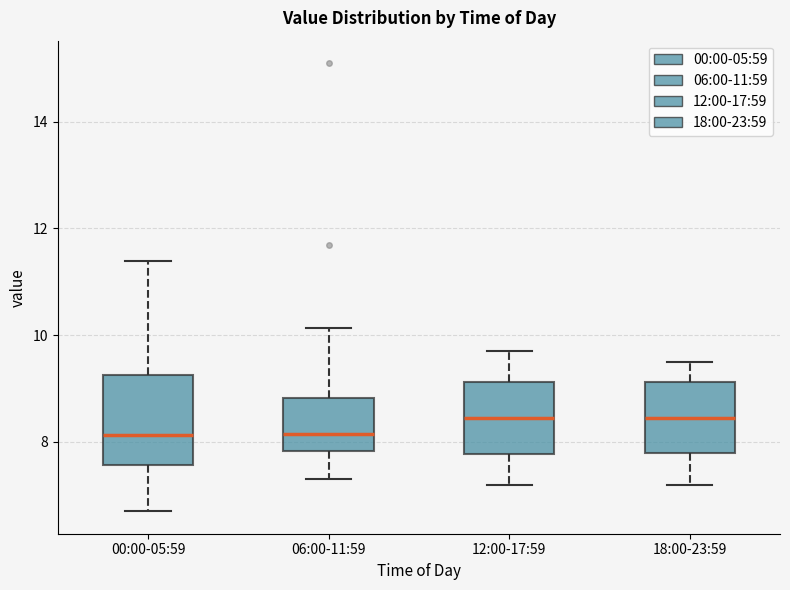

Reading left to right, transcribe this box plot: for each box, give where its median line is, the range the box spans, and where its two whiskers end, as read against the y-axis. The values are not printed on the chart, so give them approximately, as read against the axis.

00:00-05:59: median 8.2, box 7.6 to 9.2, whiskers 6.8 to 11.4
06:00-11:59: median 8.2, box 7.8 to 8.8, whiskers 7.4 to 10.2
12:00-17:59: median 8.4, box 7.8 to 9.2, whiskers 7.2 to 9.8
18:00-23:59: median 8.4, box 7.8 to 9.2, whiskers 7.2 to 9.6